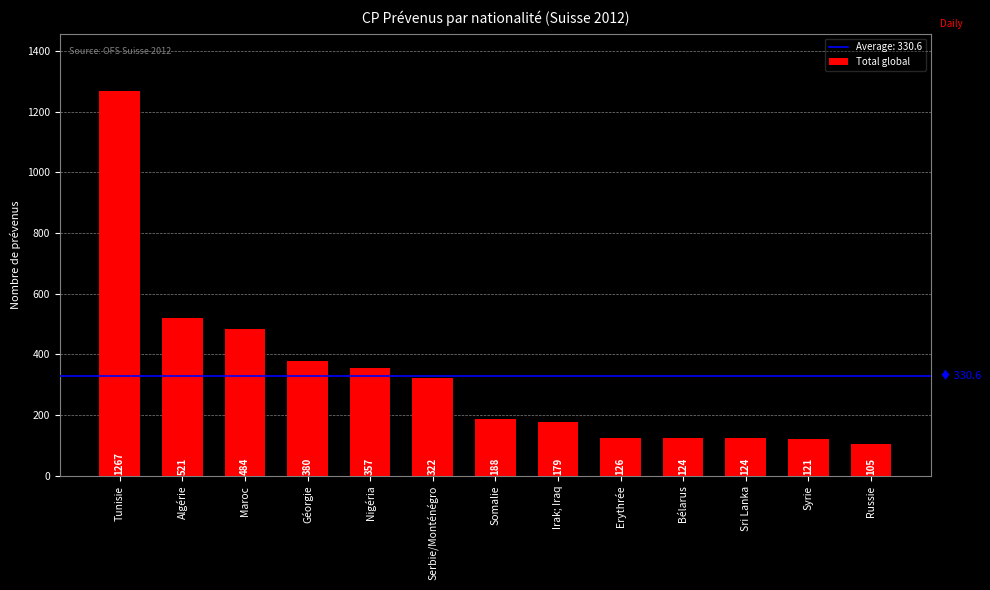

Reading left to right, transcribe all the data shown in this chart.

Tunisie=1267	Algérie=521	Maroc=484	Géorgie=380	Nigéria=357	Serbie/Monténégro=322	Somalie=188	Irak; Iraq=179	Erythrée=126	Bélarus=124	Sri Lanka=124	Syrie=121	Russie=105